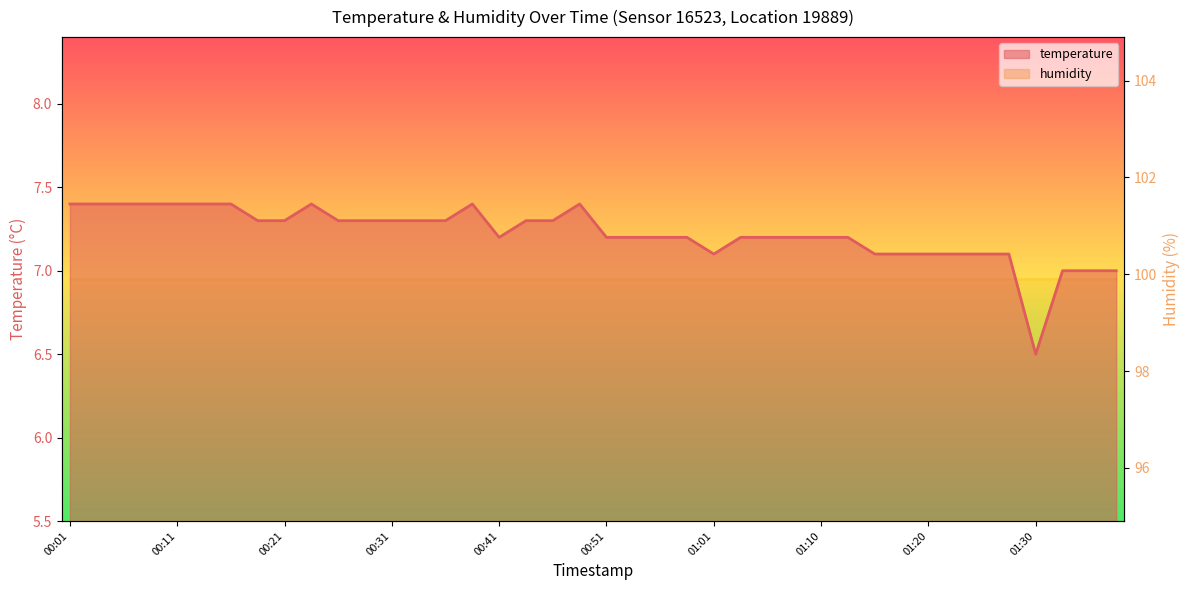

How many values are below 7?

1